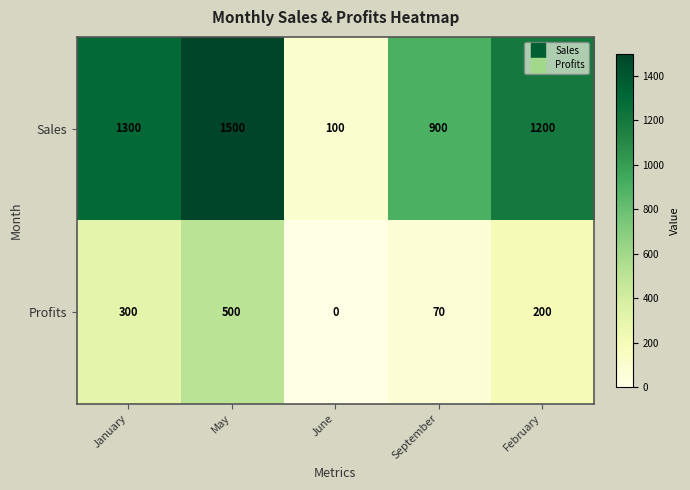

Where does the Sales series first go above 1200?

January